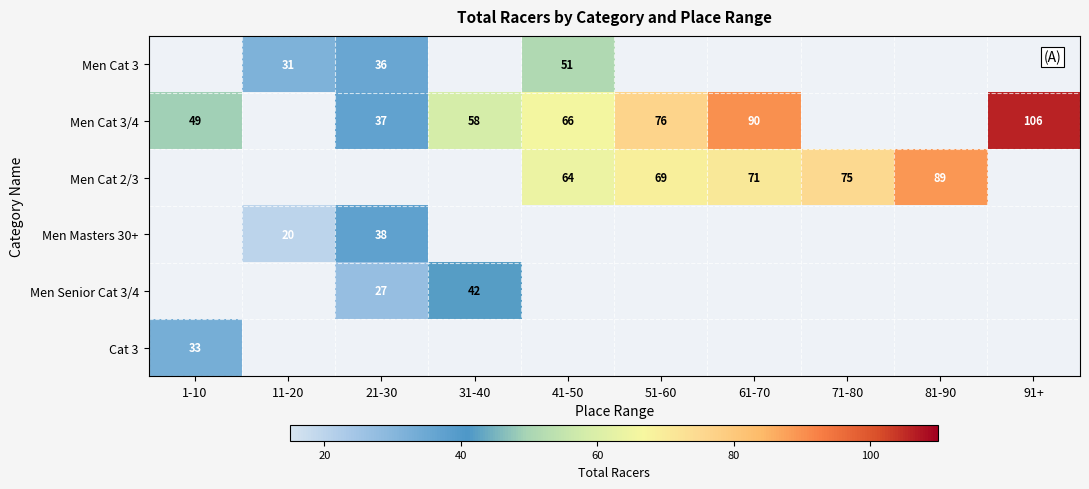

Which series has the widest spread of values?

Men Cat 3/4